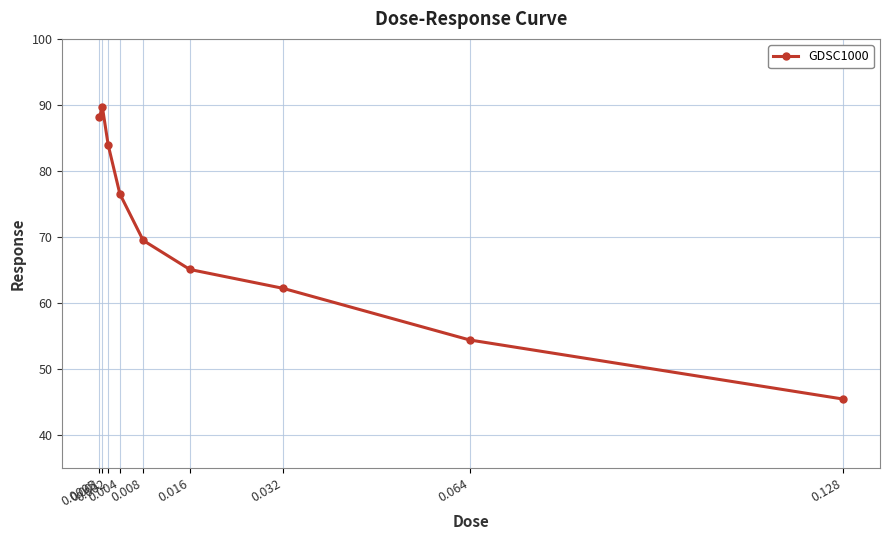

Reading left to right, extract all data points from this chart.

0.0005=88.2	0.001=89.7	0.002=83.9	0.004=76.5	0.008=69.5	0.016=65.1	0.032=62.2	0.064=54.4	0.128=45.5